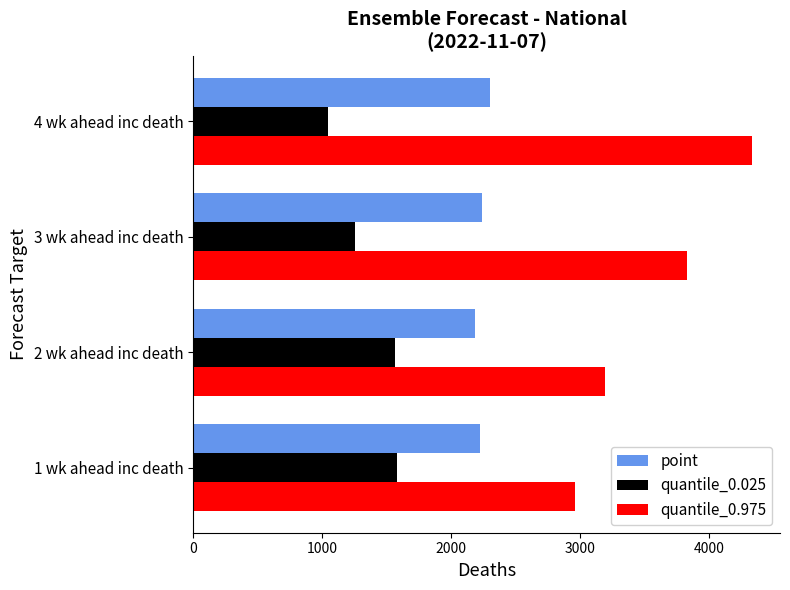

At which category is the sum across all series the highest?

4 wk ahead inc death